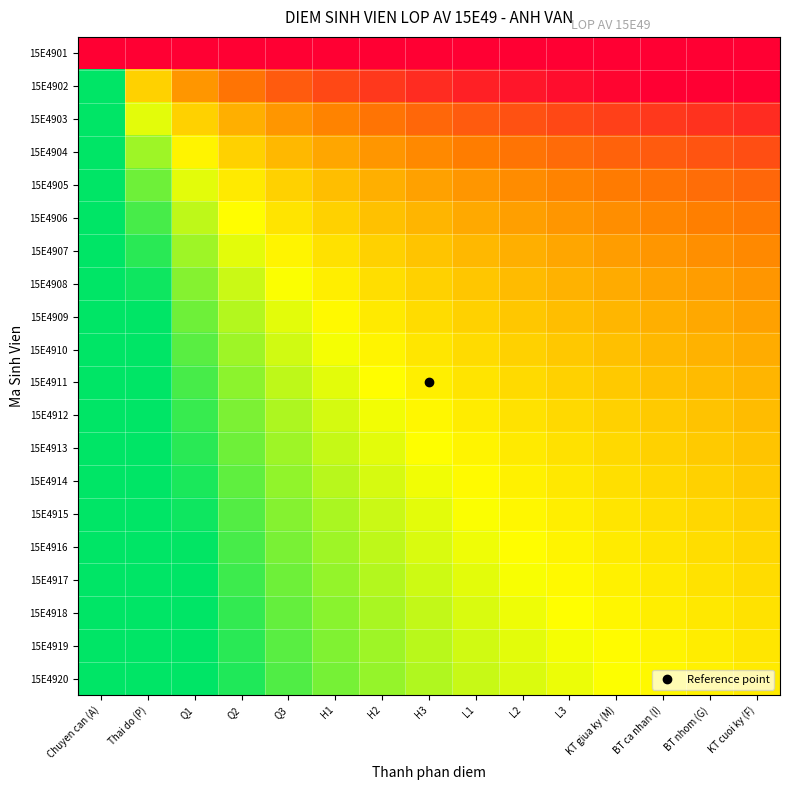

What is the total value across all series at L2?

-16.2